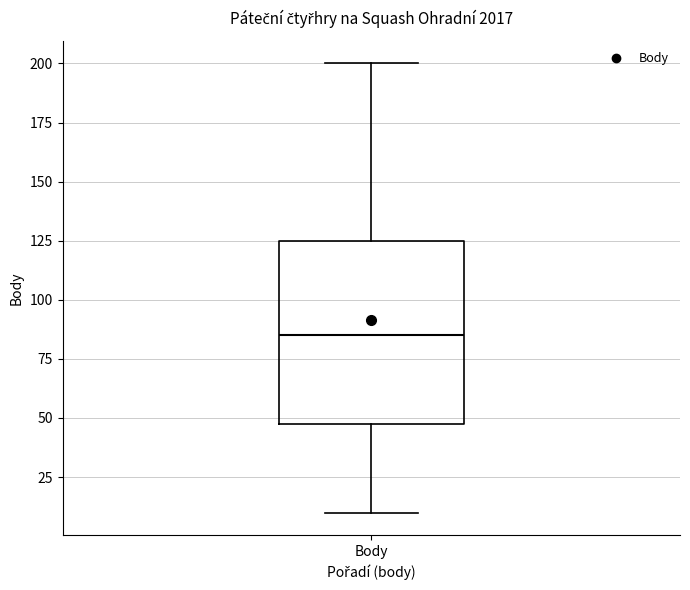

Transcribe this box plot: give where the median line is, the range the box spans, and where the two whiskers end, as read against the y-axis. The values are not printed on the chart, so give them approximately, as read against the axis.

median 85, box 50 to 125, whiskers 10 to 200